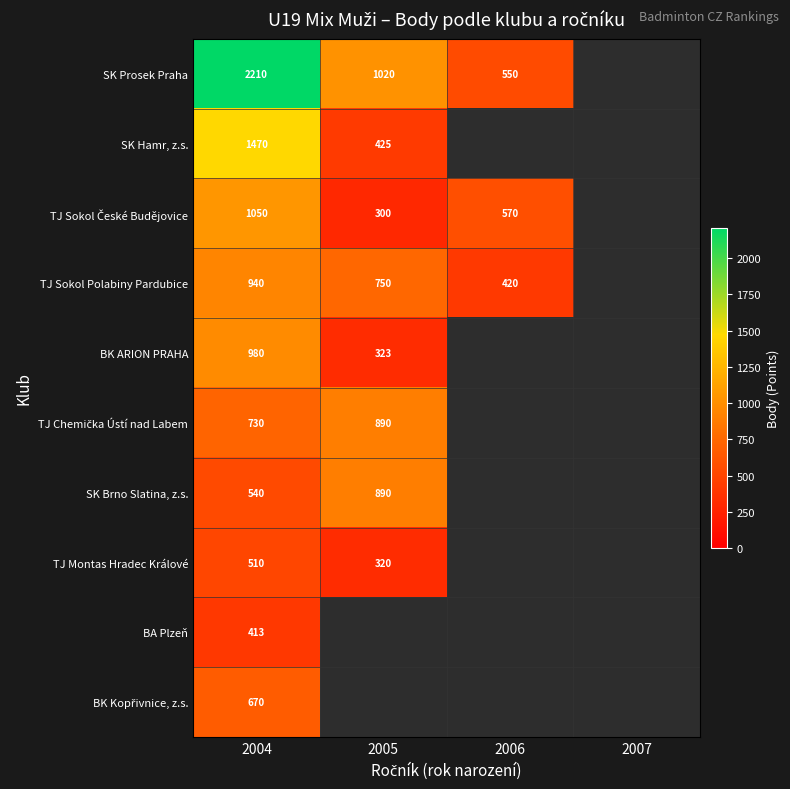

What is the sum of the TJ Sokol Polabiny Pardubice values at 2006 and 2004?

1360